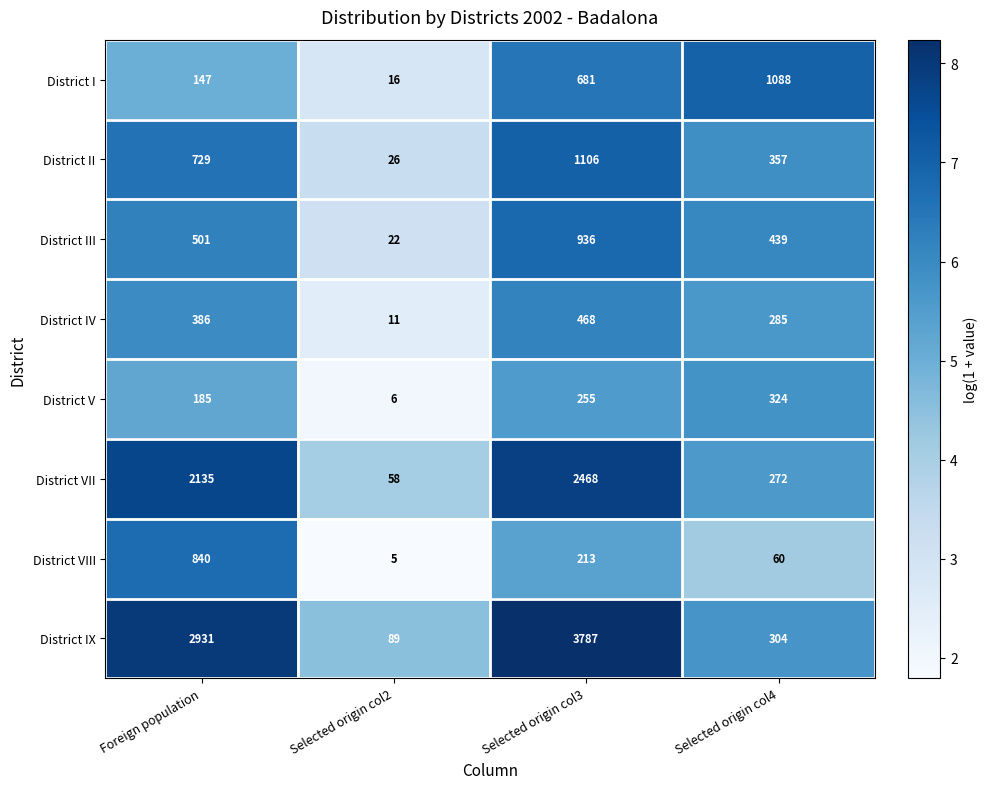

Which category has the highest value across all series?

Selected origin col3